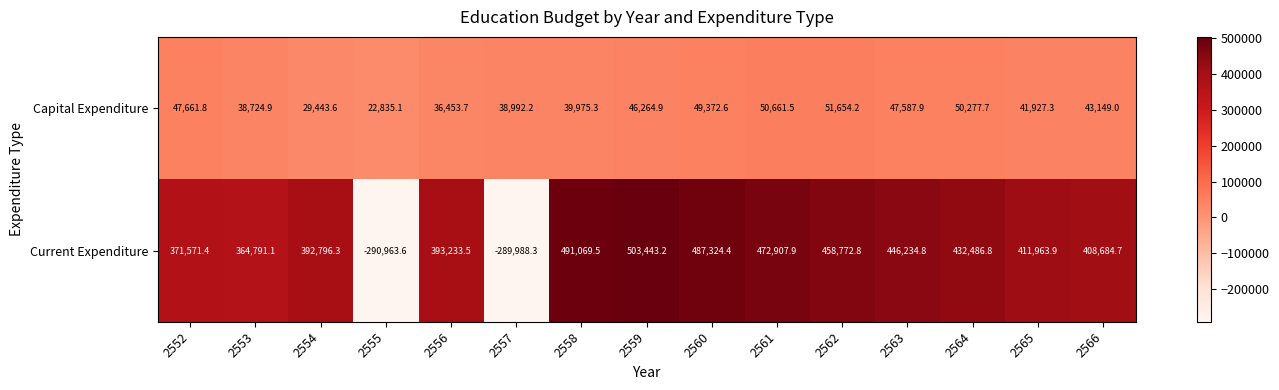

What is the smallest value displayed?

-290963.6